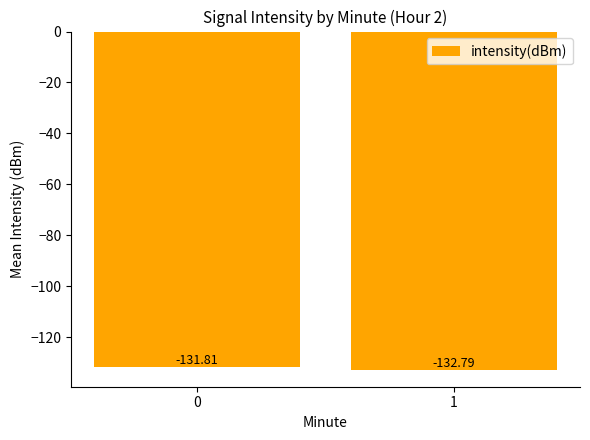

How many data points does each series have?

2